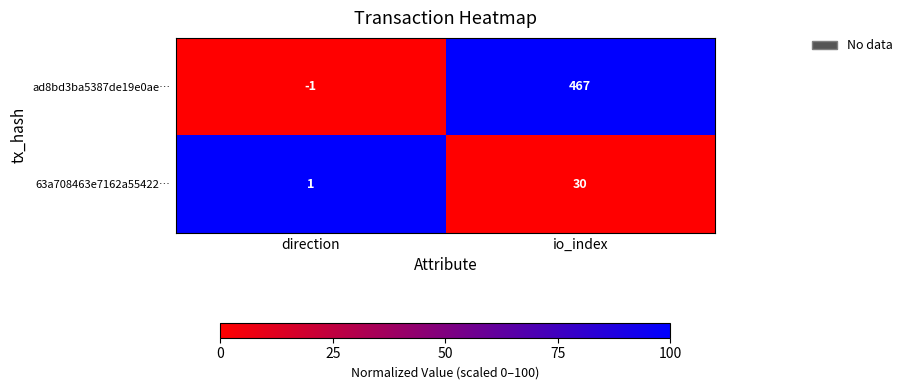

Which label corresponds to the smallest value in the chart?

direction